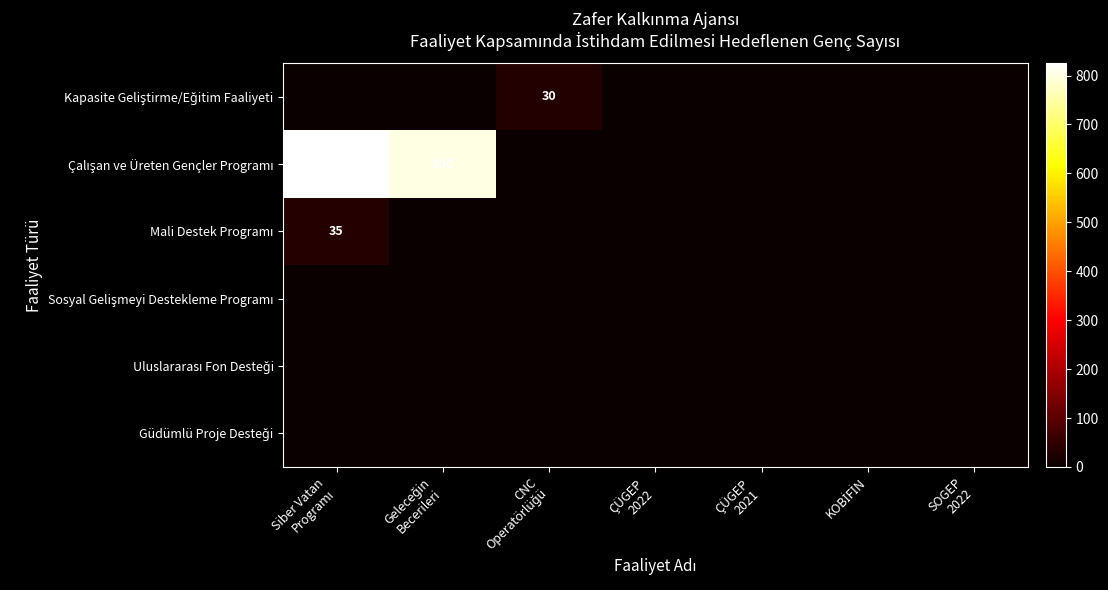

The Kapasite Geliştirme/Eğitim Faaliyeti series shows 0 at KOBİFİN. True or false?

True